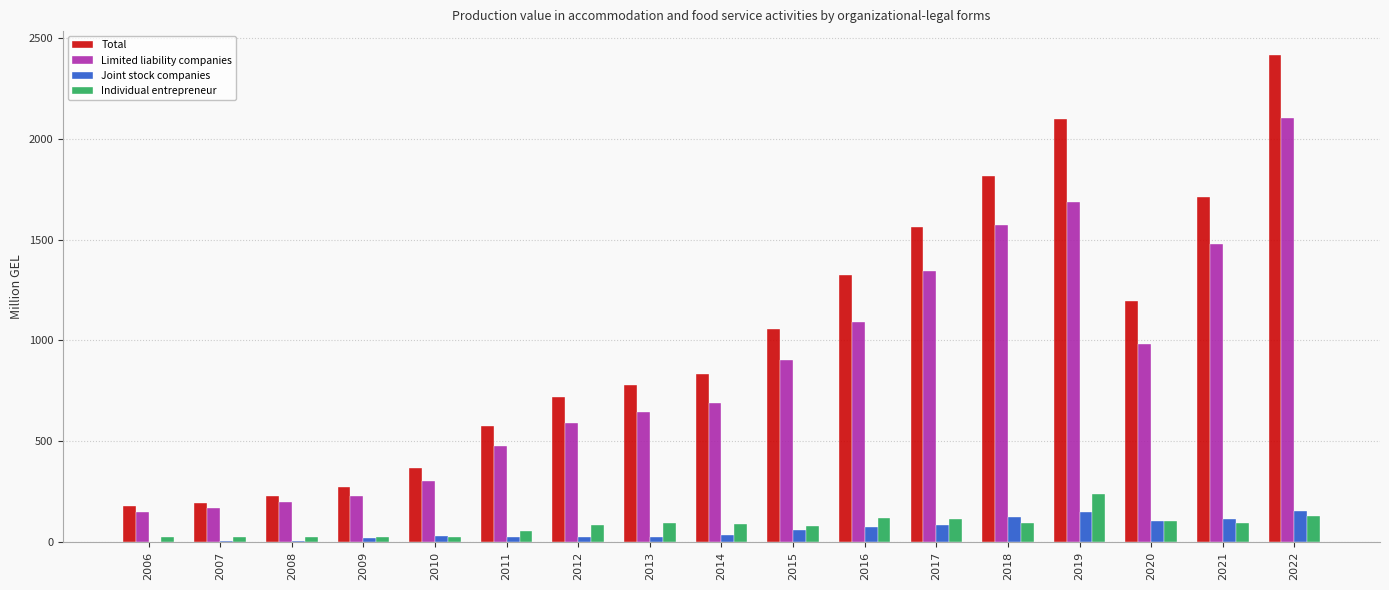

Which series changed the most between 2011 and 2015?

Total